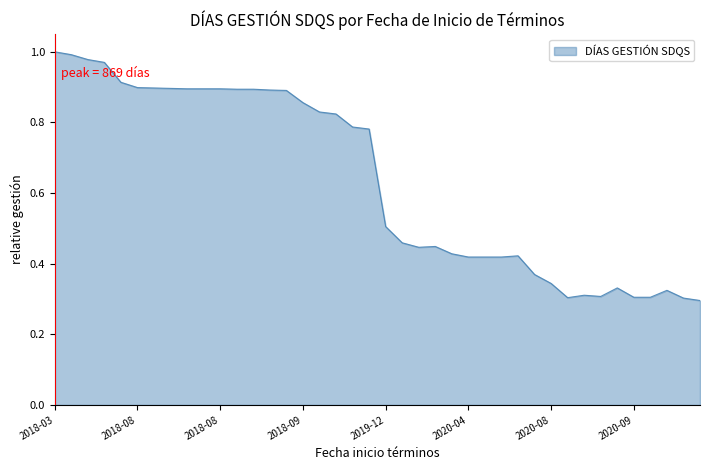

What is the difference between the maximum and minimum values?

0.7